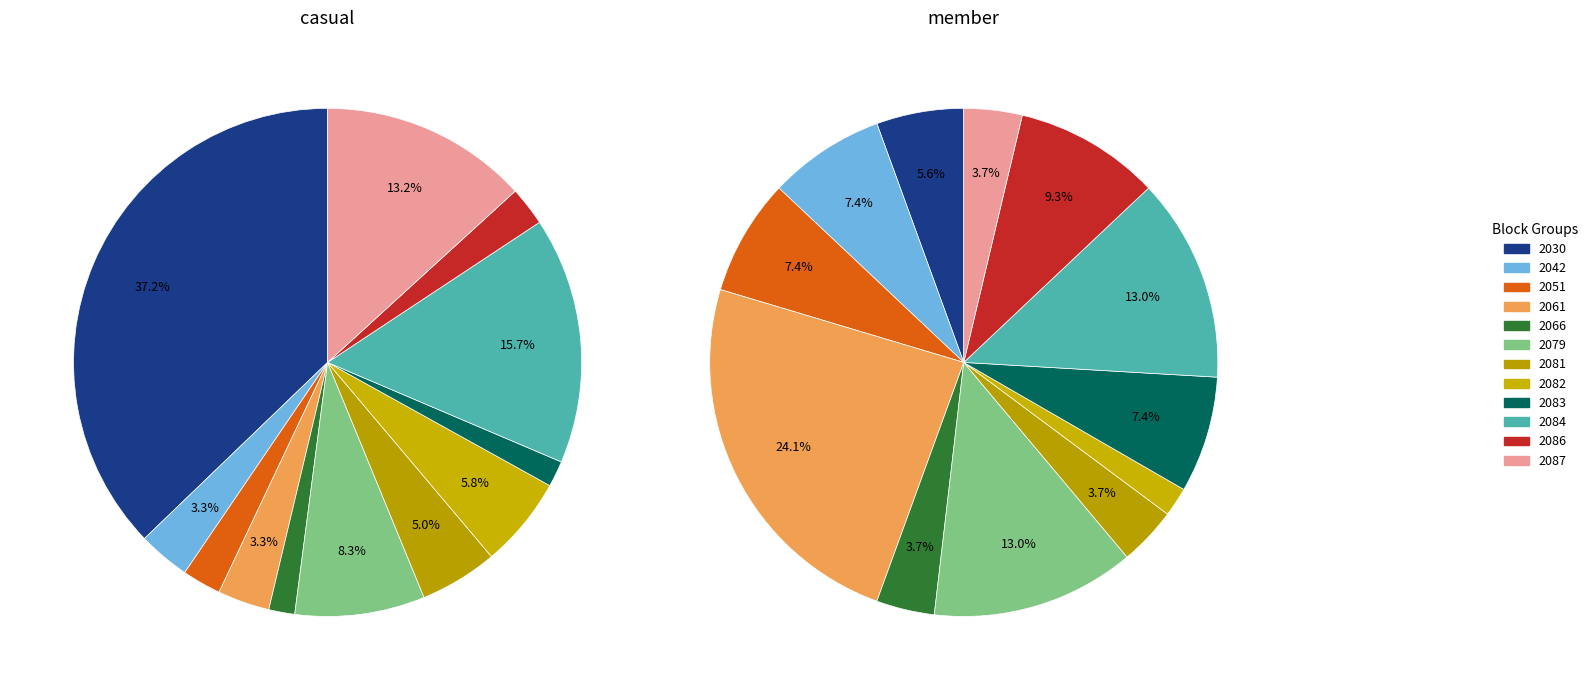

Combined, what portion of the pie is 2030 and 2061?

40.5%